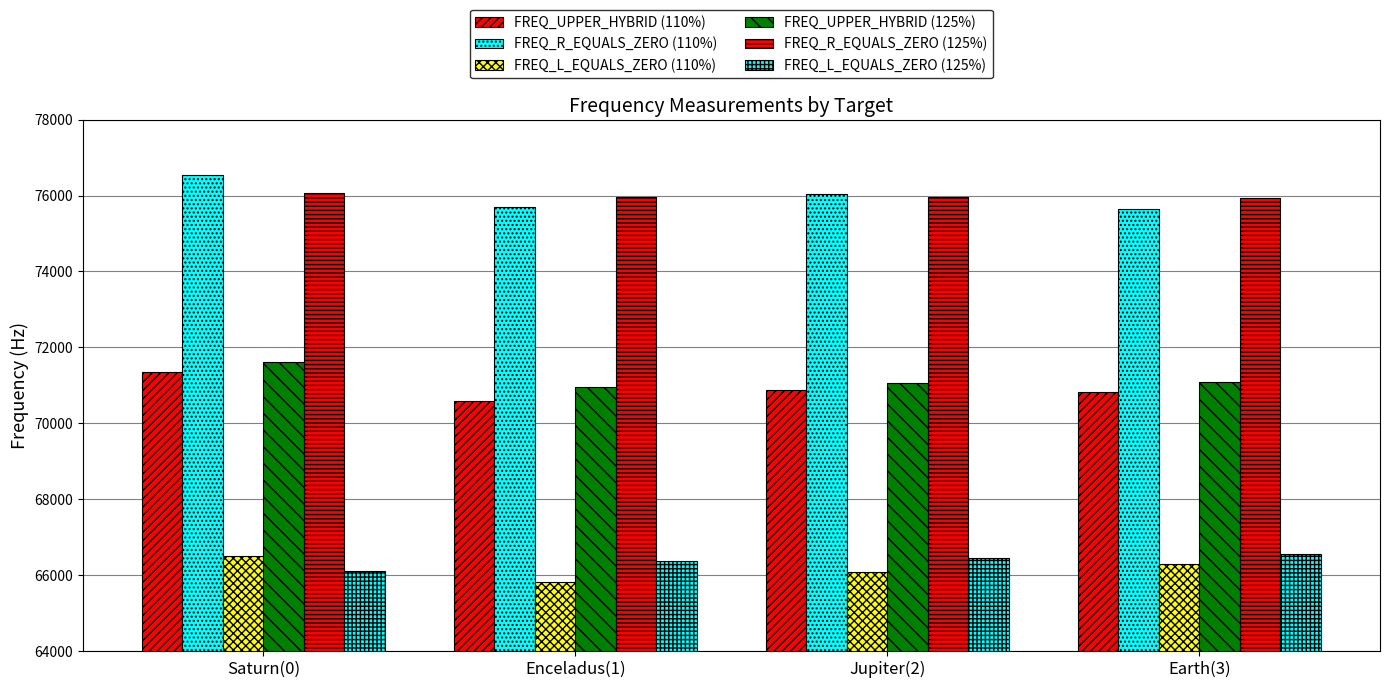

Does the chart contain any negative values?

No